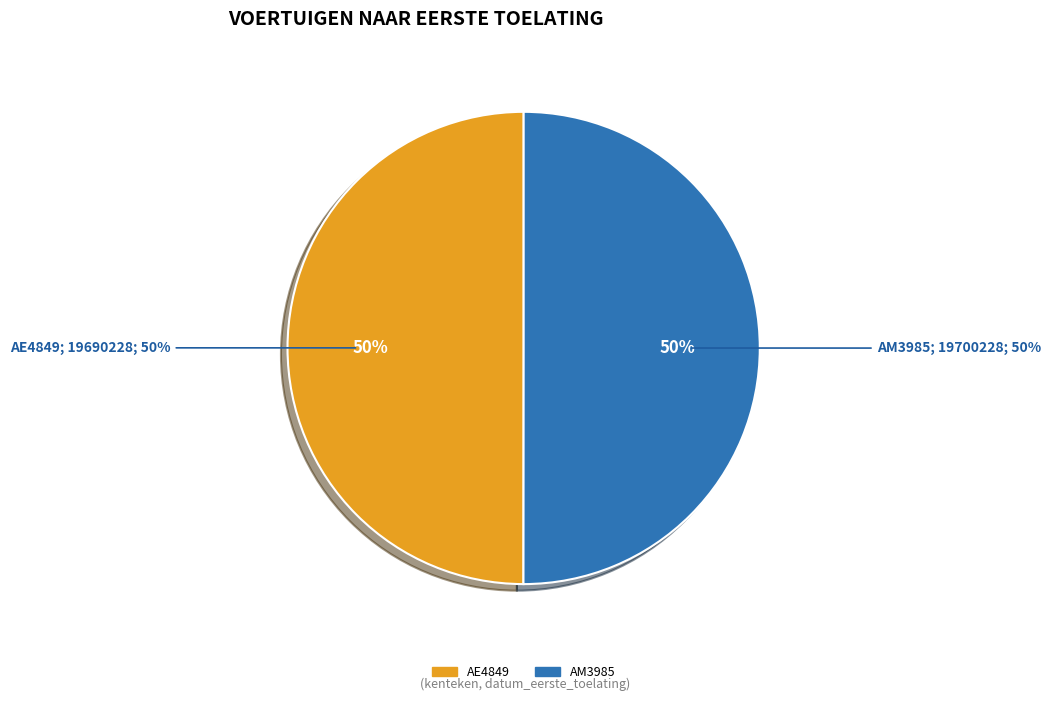

The AE4849 slice represents 50% of the pie. True or false?

True